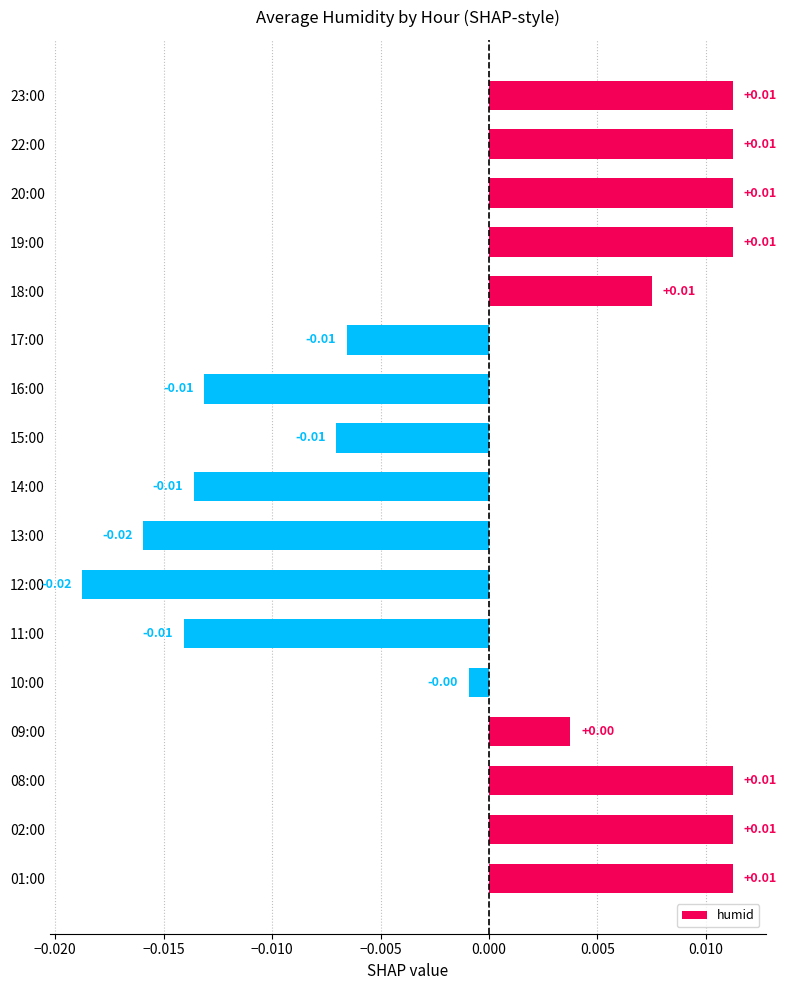

Which has a higher value, 23:00 or 10:00?

23:00